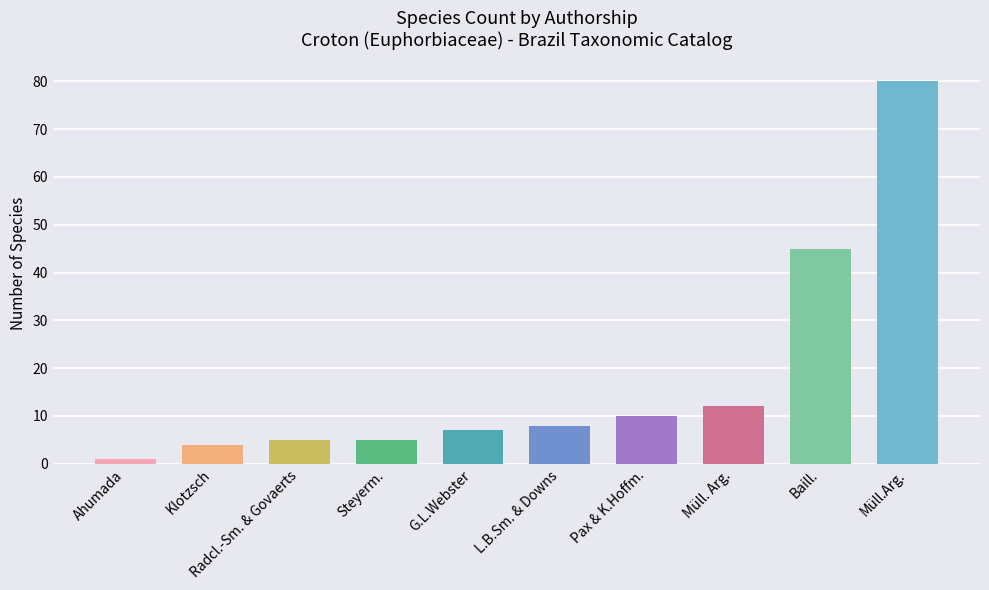

What is the label of the 2nd bar from the right?

Baill.